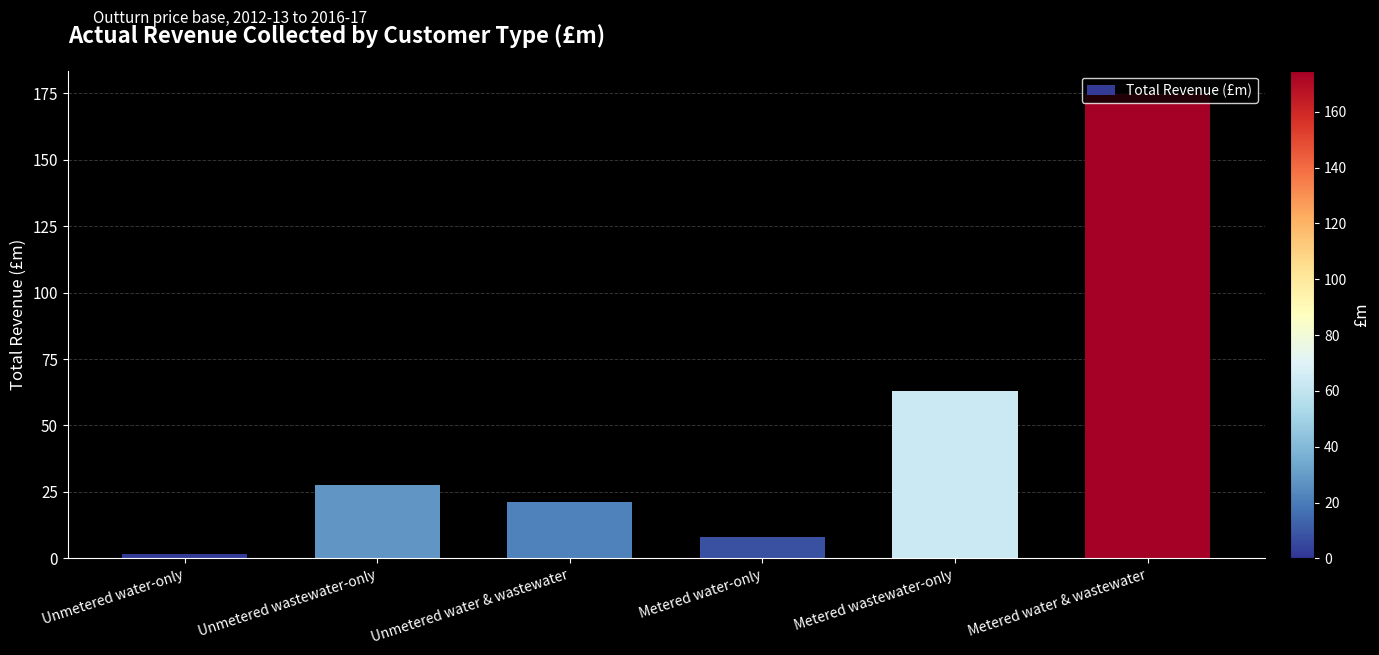

What is the smallest value displayed?

1.6